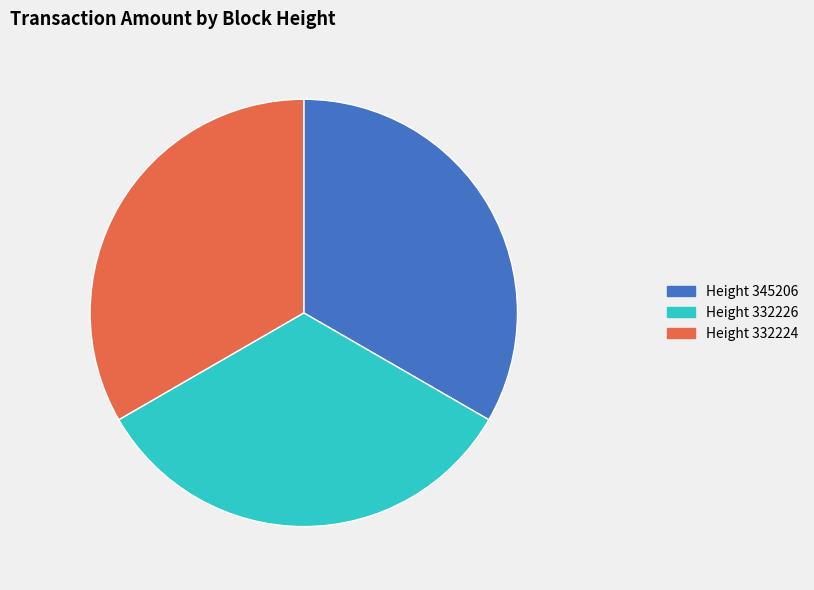

How many segments does this pie chart have?

3